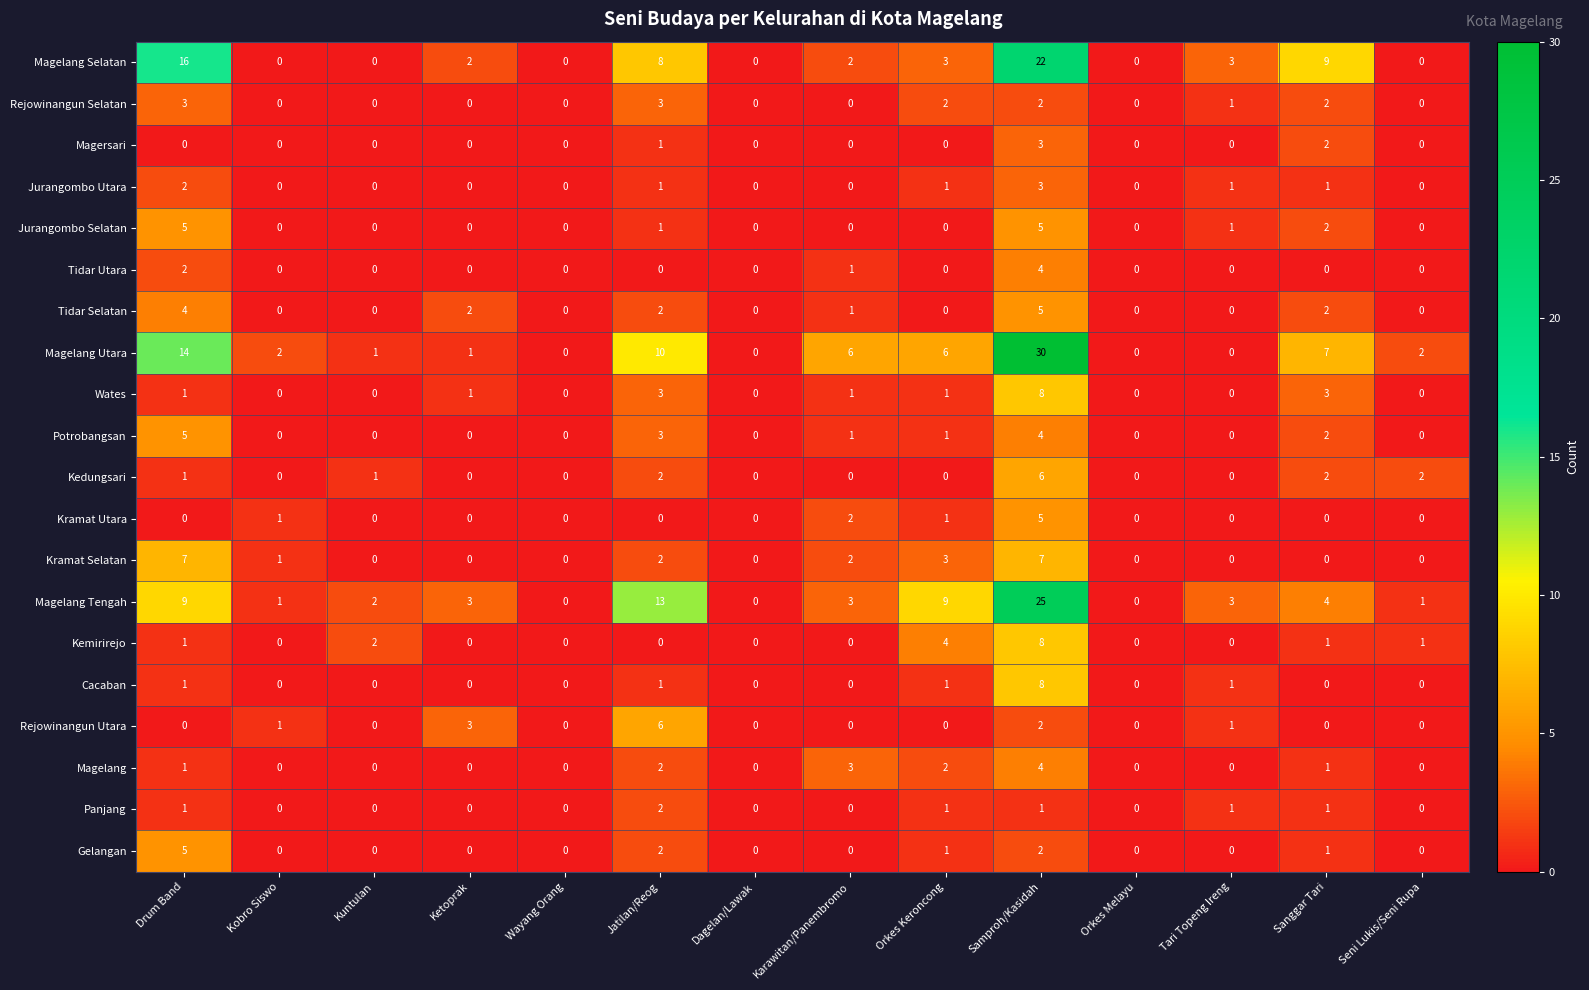

Between Drum Band and Jatilan/Reog, which series saw the biggest shift?

Magelang Selatan